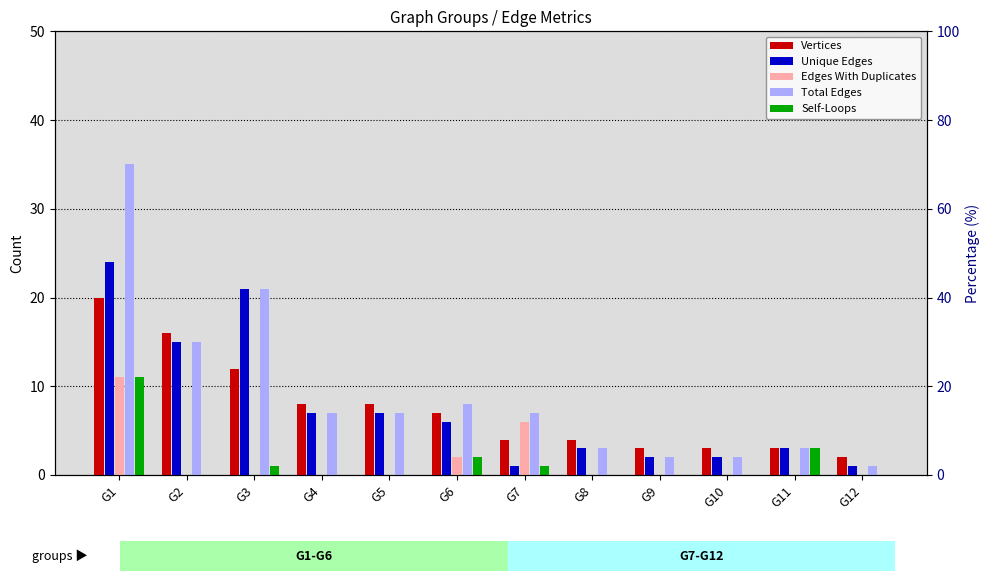

How many values in the Unique Edges series exceed 6?

5